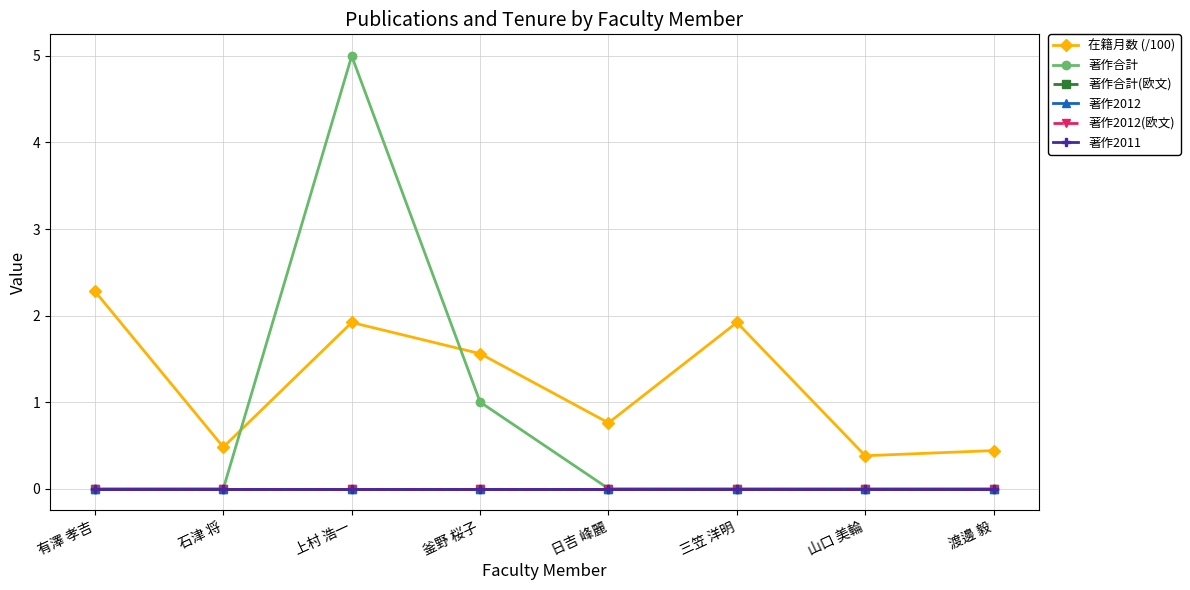

What is the difference between the second highest and second lowest values in the 著作合計 series?

1.0